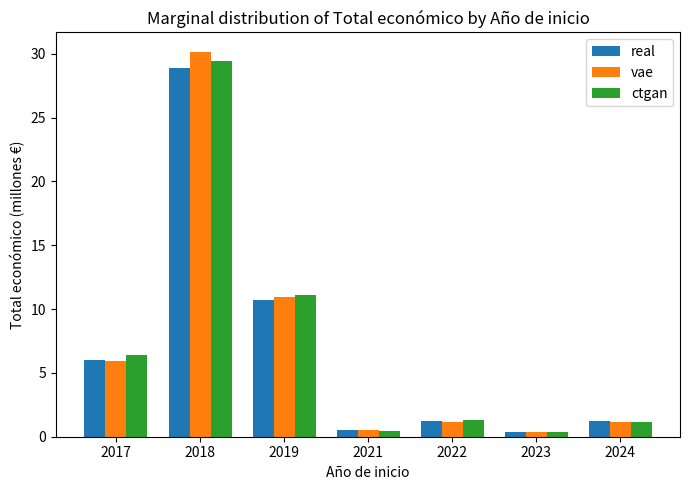

At which category does the chart reach its peak across all series?

2018